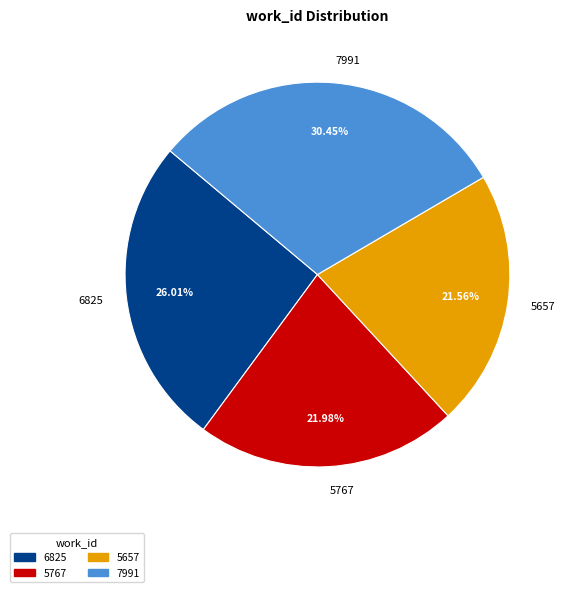

What percentage is the 7991 slice, to the nearest percent?

30%